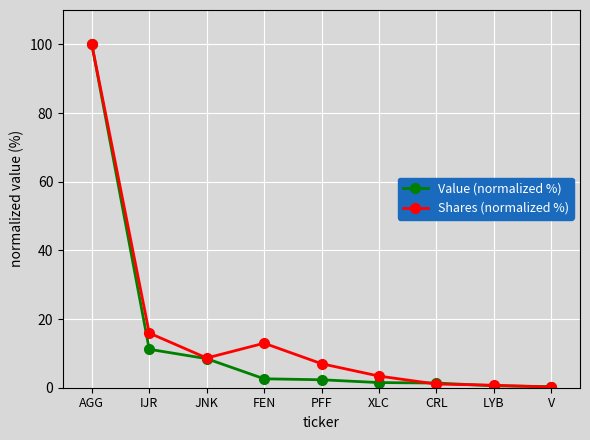

What is the difference between the highest and lowest values at FEN?

10.4